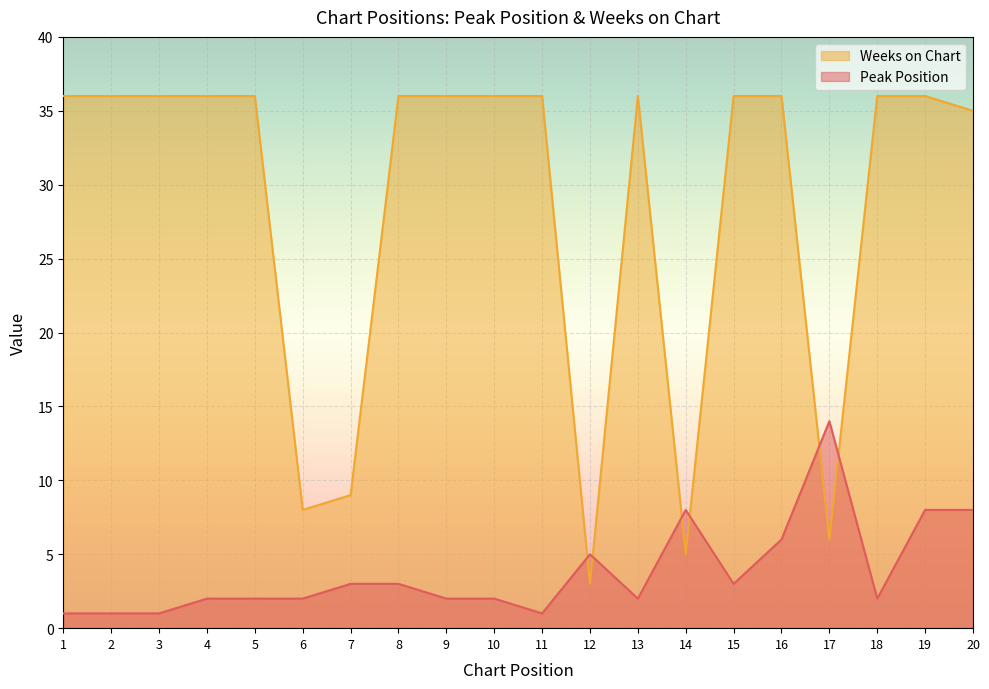

True or false: Peak Position and Weeks on Chart cross at least once.

True